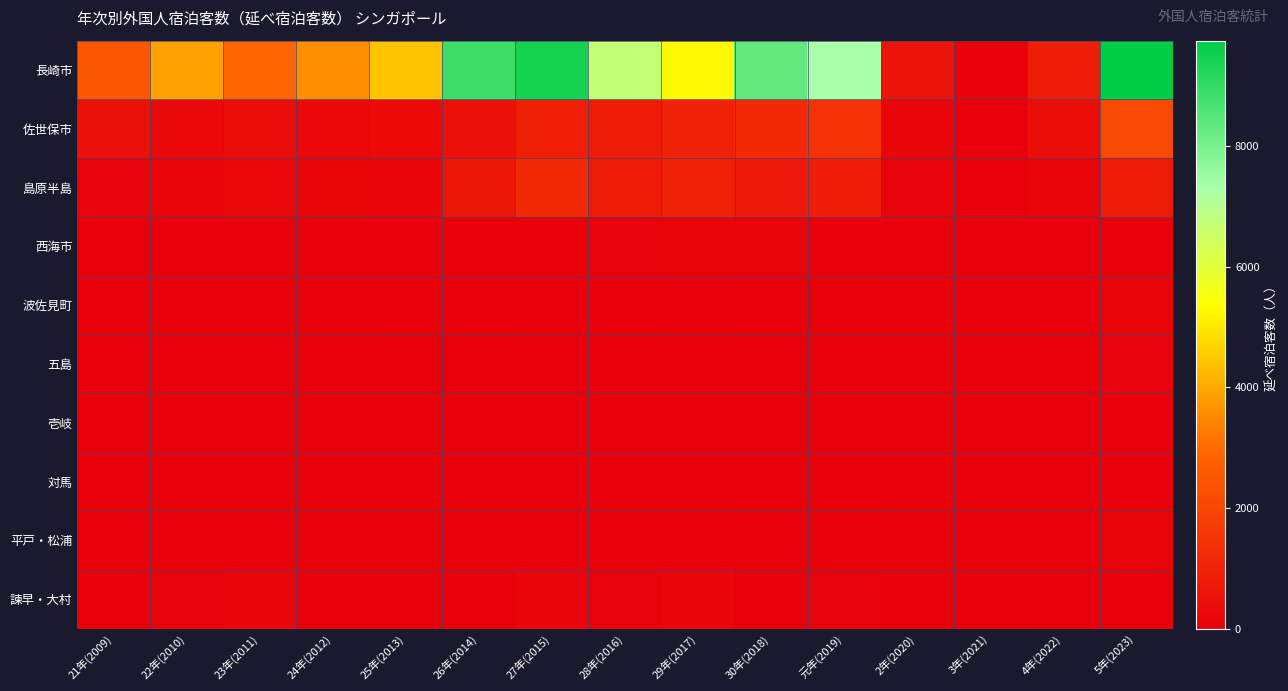

Between 28年(2016) and 2年(2020), which is larger?

28年(2016)